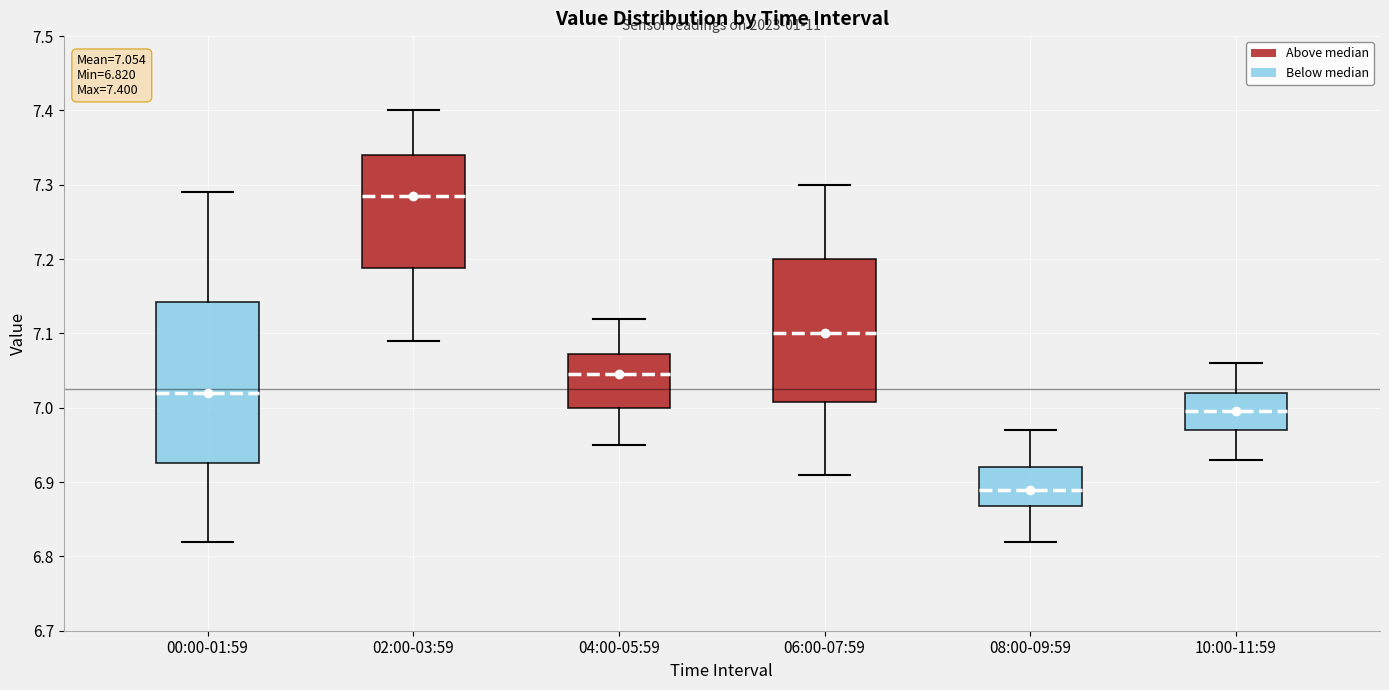

Comparing the boxes themselves (not the whiskers), which one is the tallest?

00:00-01:59